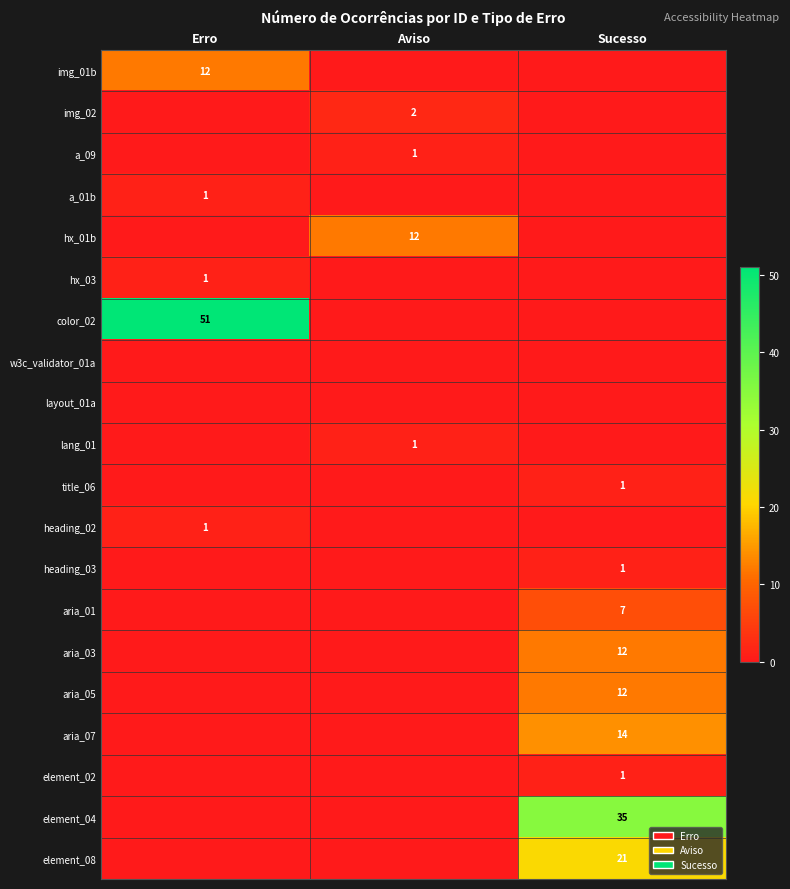

True or false: element_04 has a value of 50 at Sucesso.

False